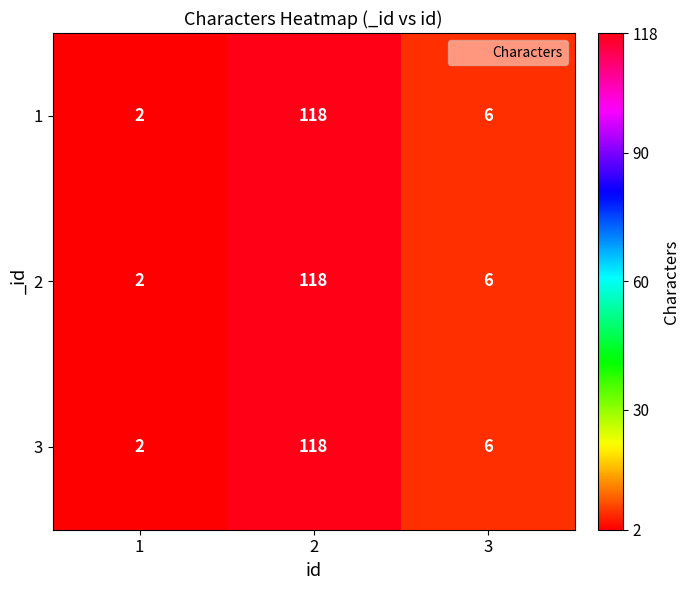

Reading right to left, what are all the values shown in this chart?

1: 3=6	2=118	1=2
2: 3=6	2=118	1=2
3: 3=6	2=118	1=2